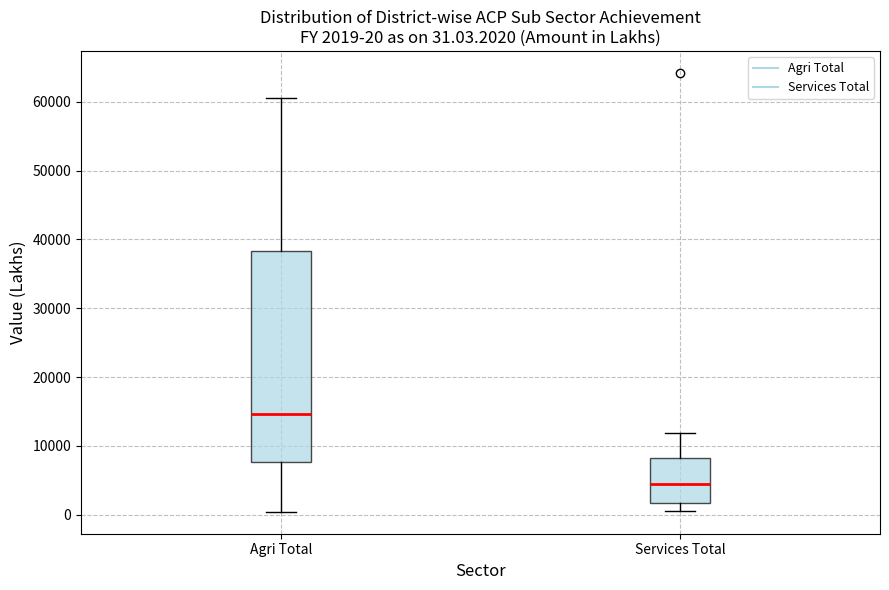

Which box has the highest median line?

Agri Total